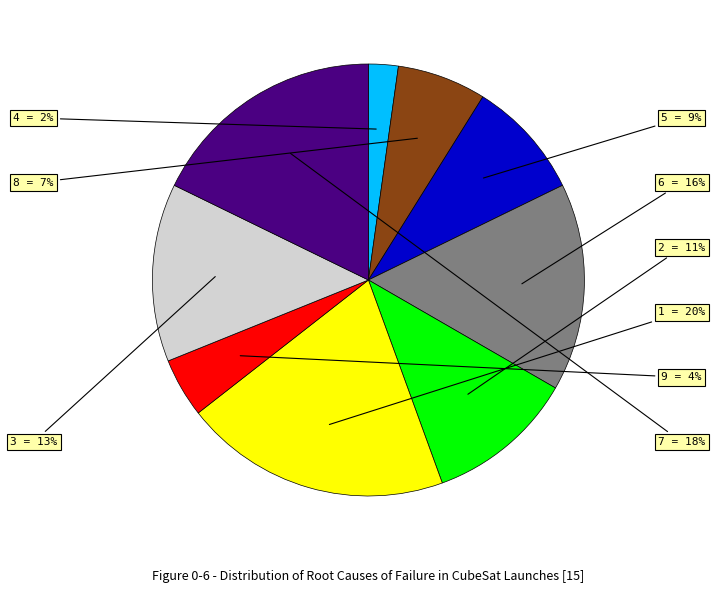

What is the largest slice in the pie chart?

1